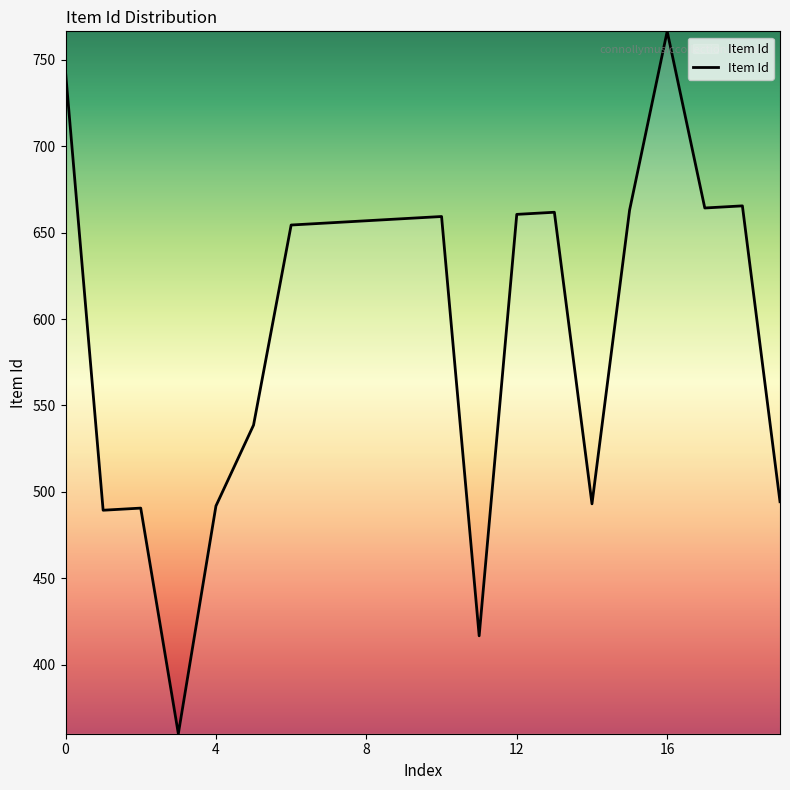

What is the difference between the maximum and minimum values?

406.5